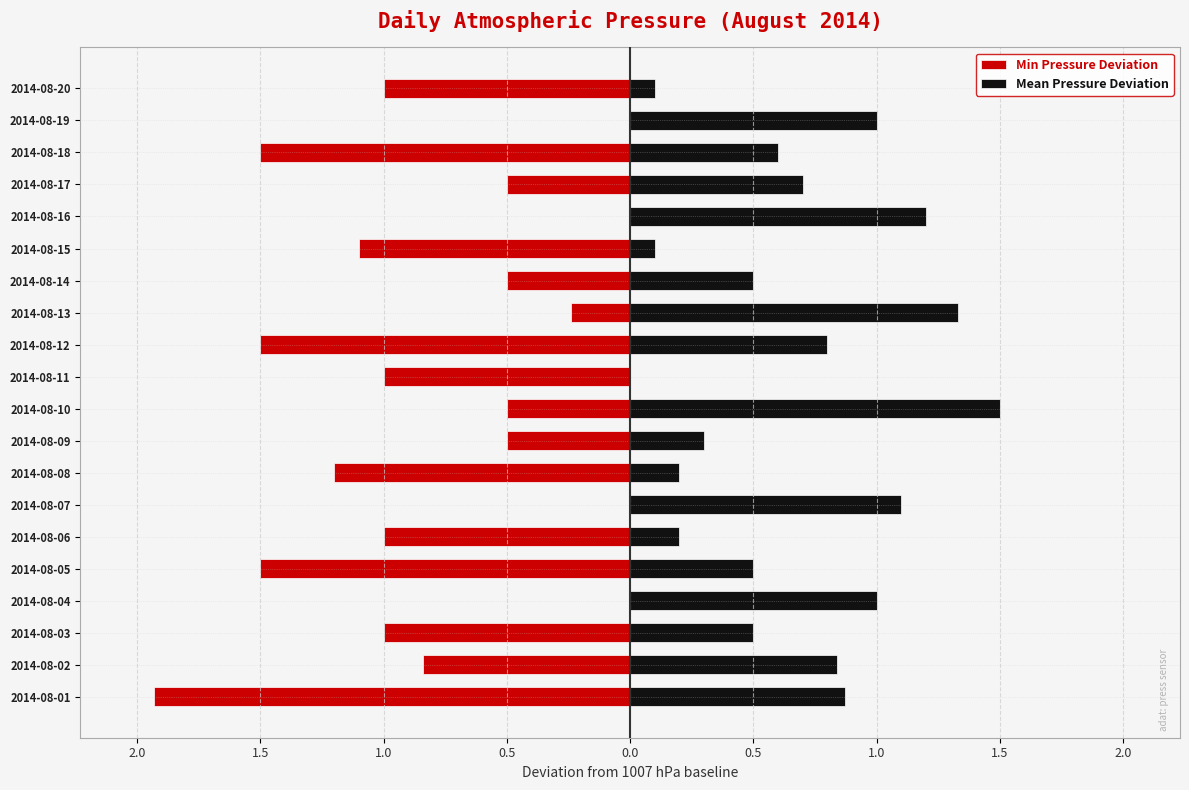

What is the sum of all Mean Pressure Deviation values?

13.3